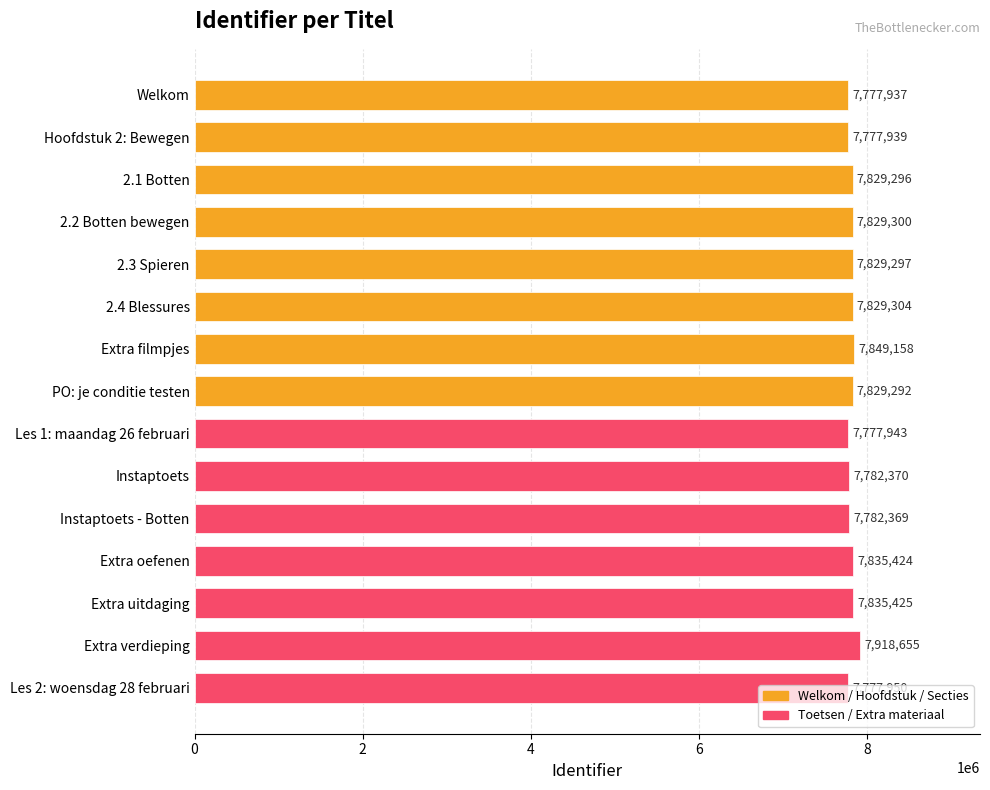

What is the sum of all values?

117261659